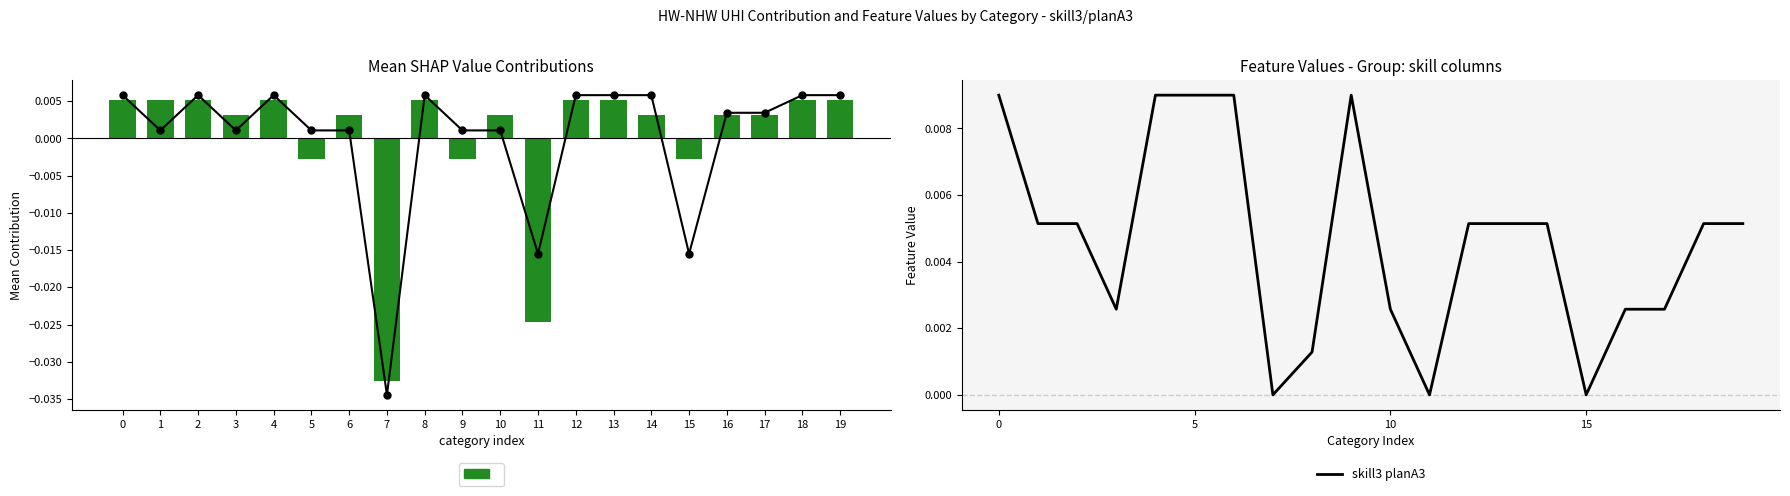

Rank the categories by iplanV3 value from lowest to highest.

7, 11, 15, 1, 3, 5, 6, 9, 10, 16, 17, 0, 2, 4, 8, 12, 13, 14, 18, 19